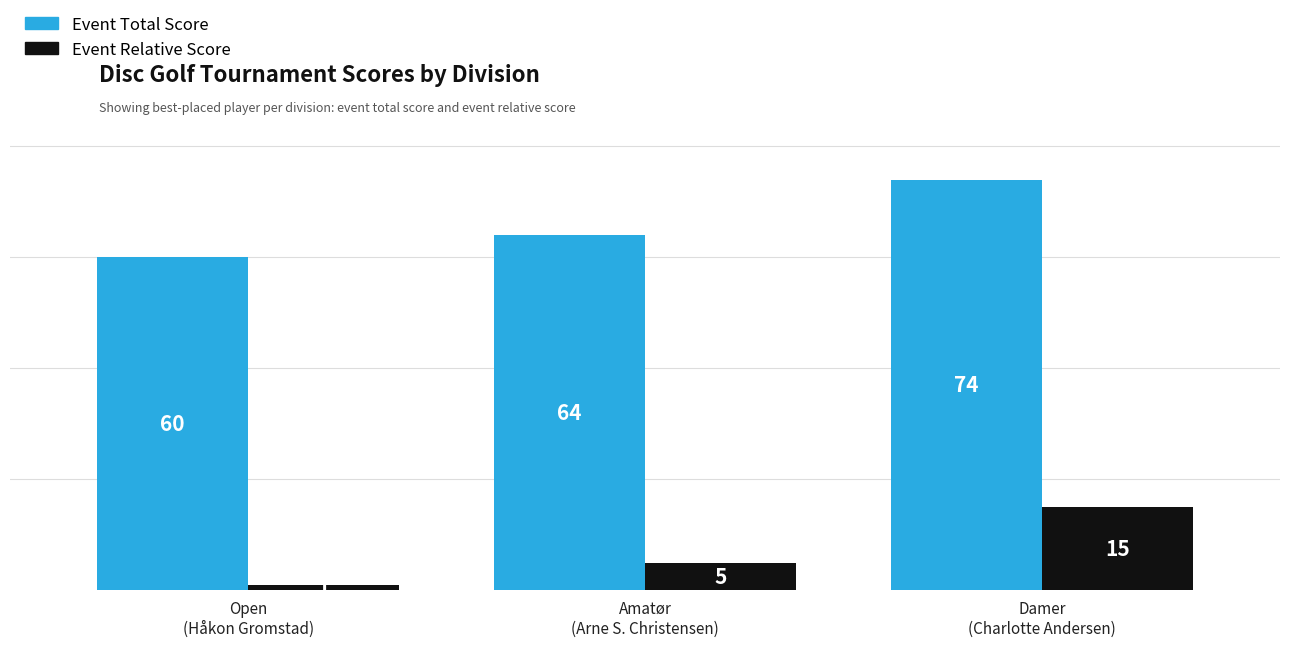

List the series in order of their peak value, lowest first.

Event Relative Score, Event Total Score